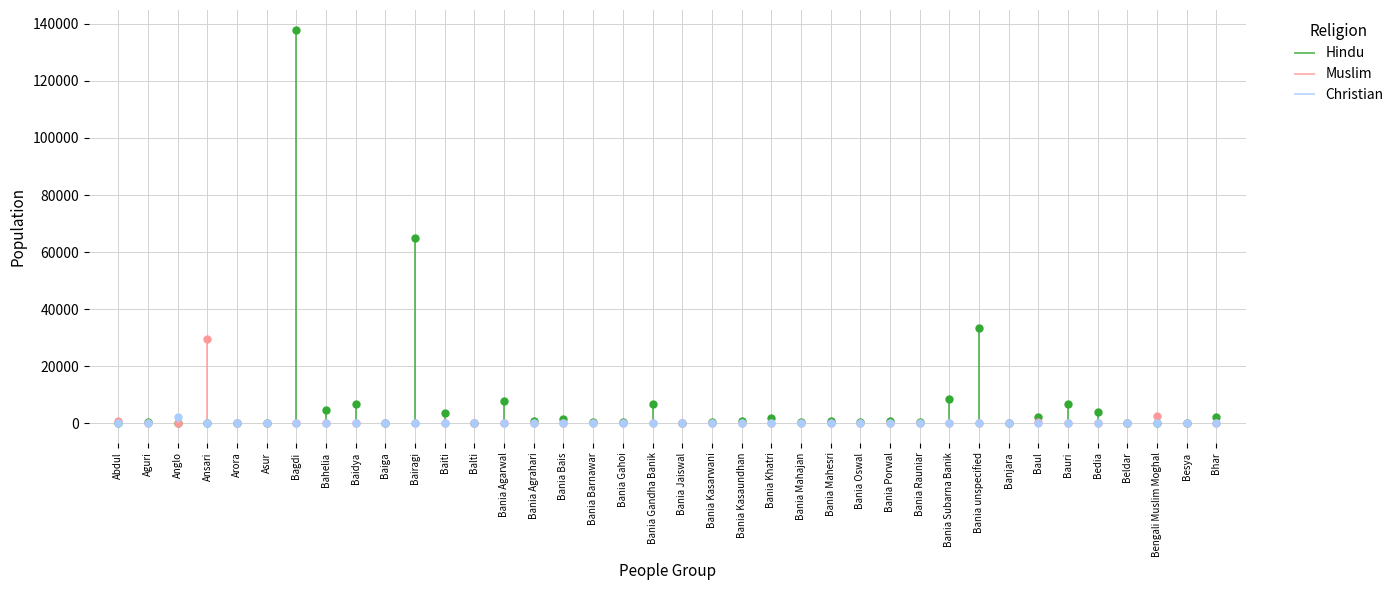

How many data points in Muslim are above 0?

6